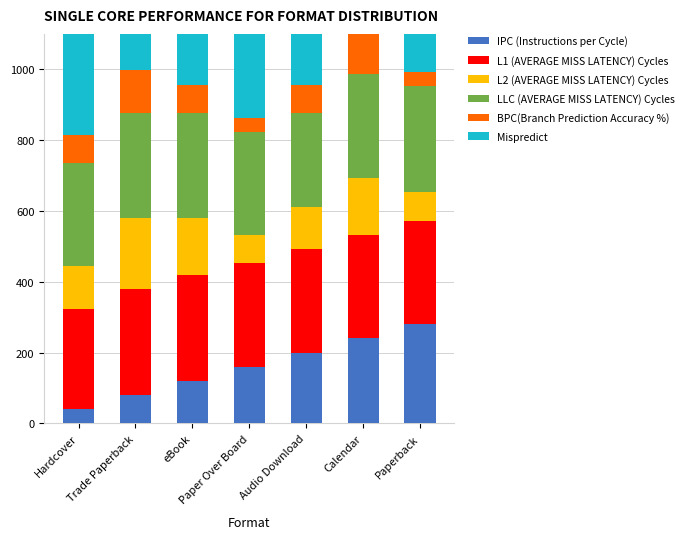

The IPC (Instructions per Cycle) series shows 78.3 at Calendar. True or false?

False